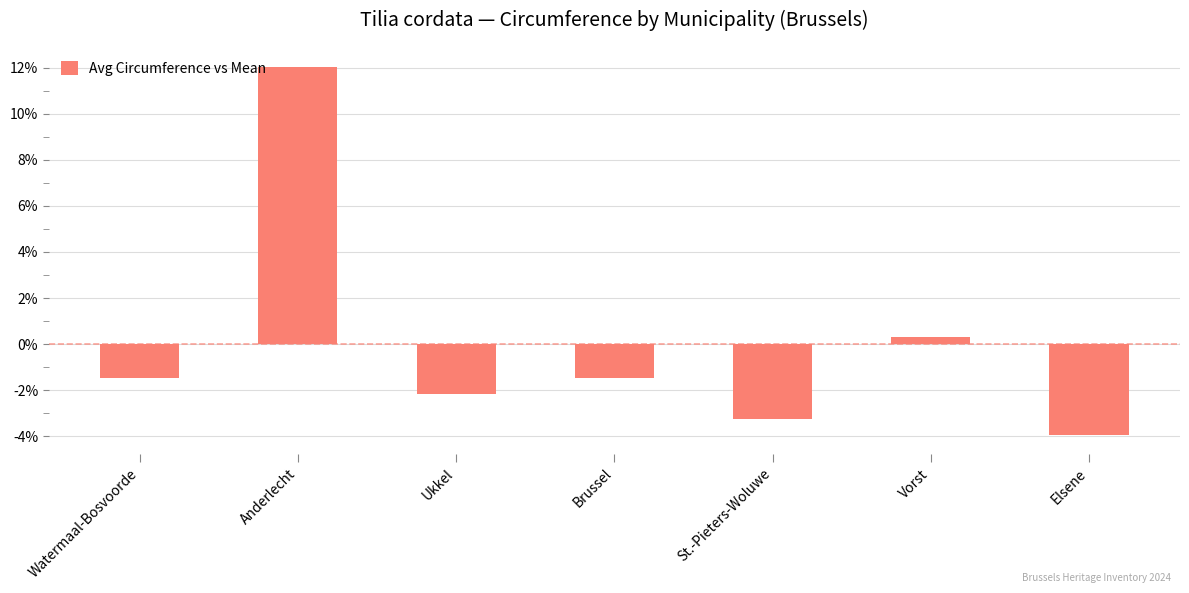

The value at Ukkel is -2.2. True or false?

True